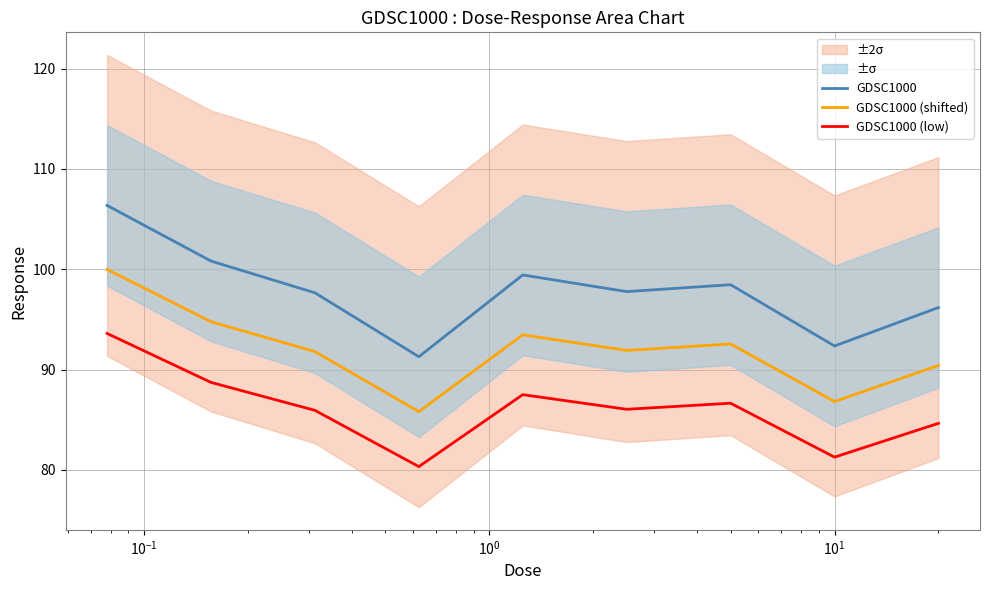

Which series has the largest total across all categories?

GDSC1000